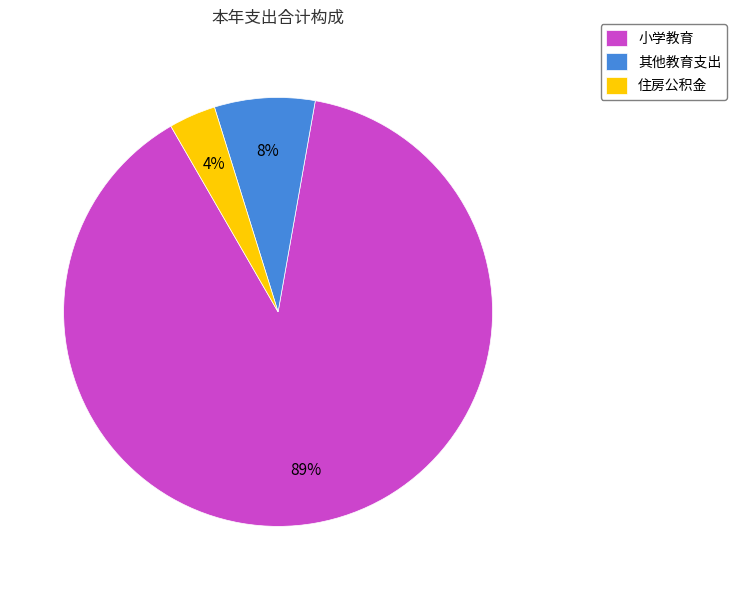

Which has a higher value, 小学教育 or 住房公积金?

小学教育